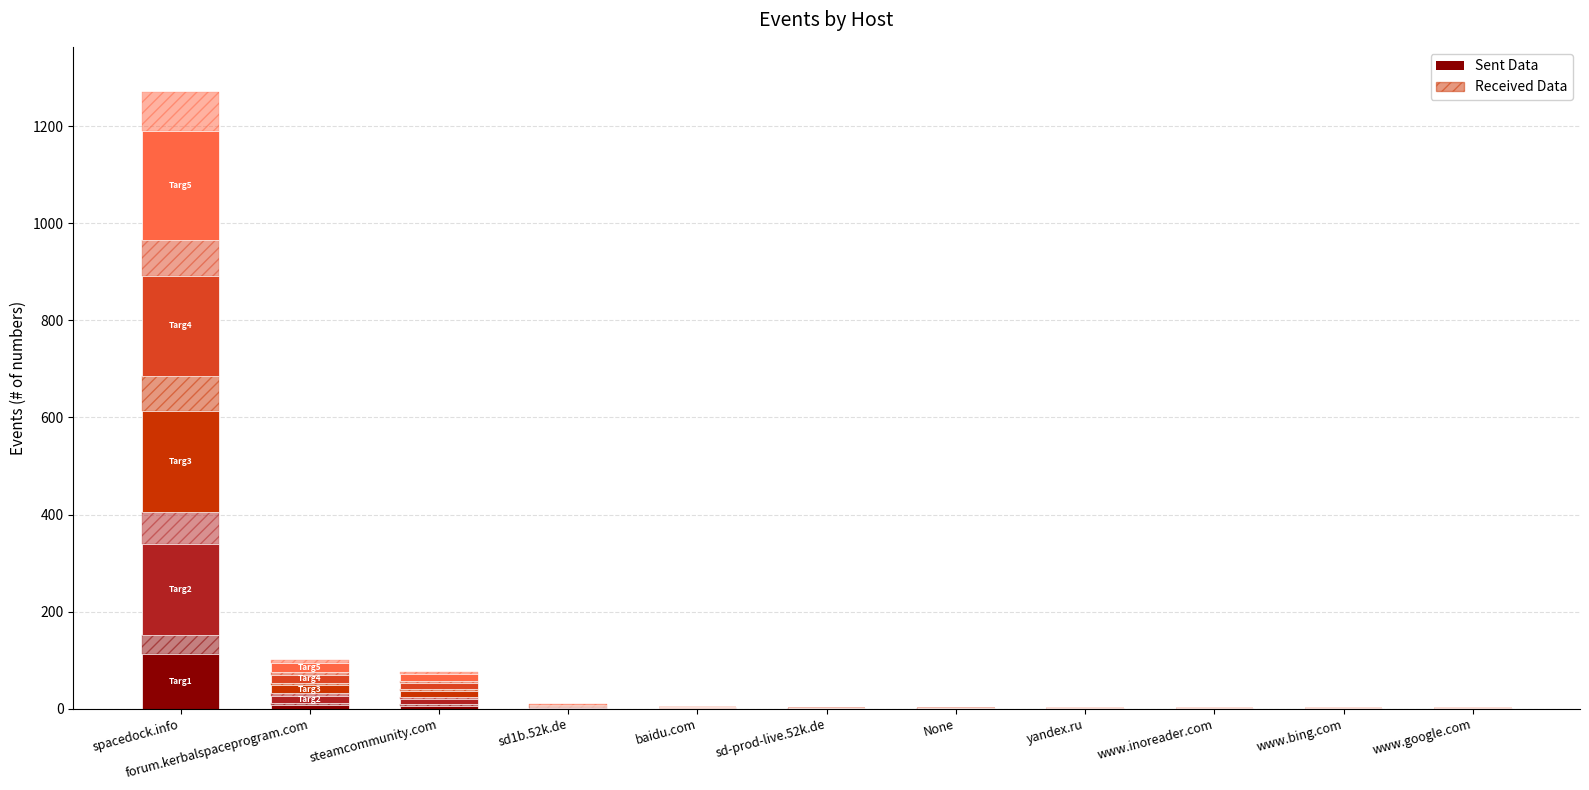

What is the total value across all series at sd-prod-live.52k.de?

0.3